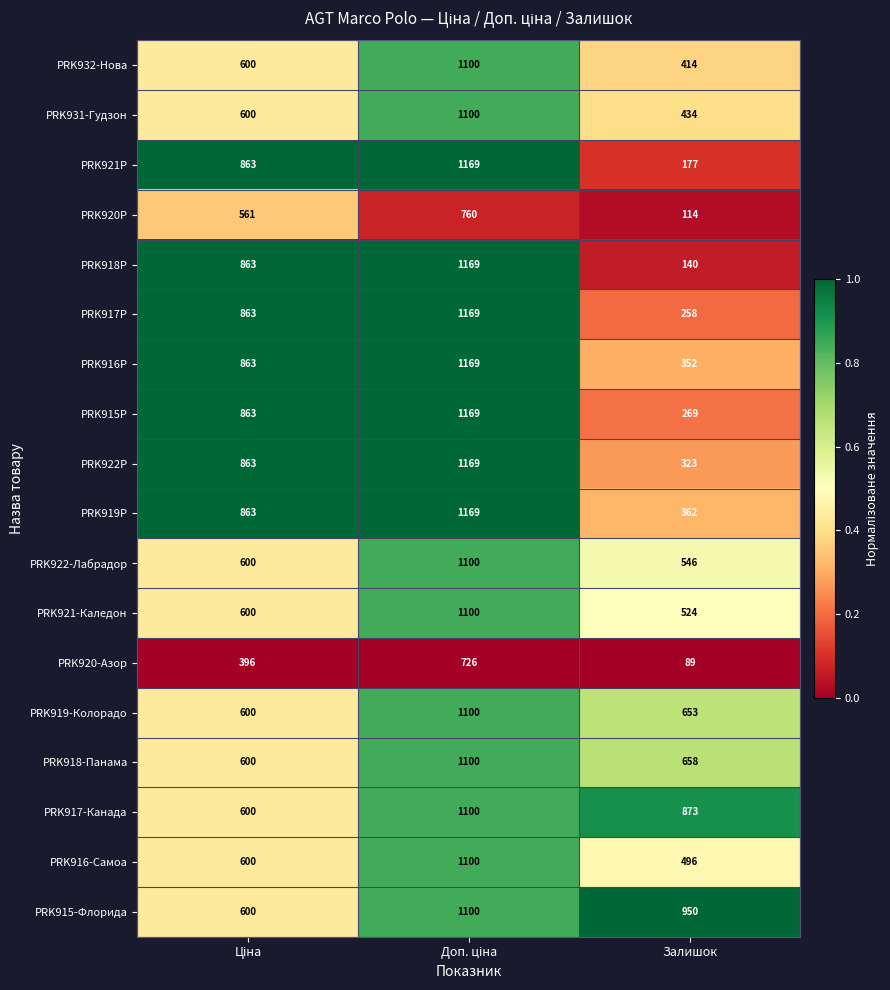

Which series has the largest total across all categories?

PRK915-Флорида